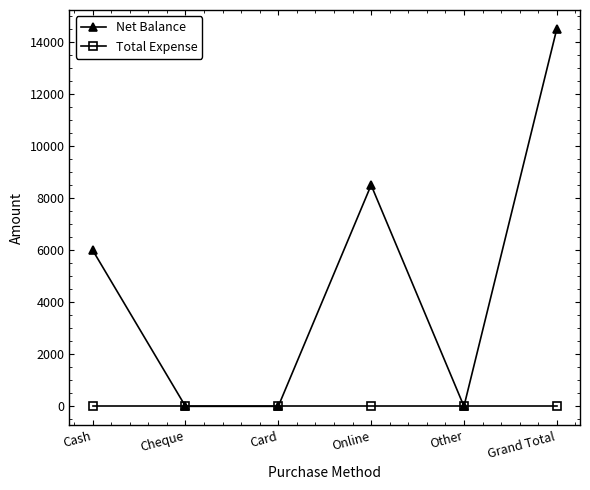

What is the value of the Net Balance point at the 4th from the left?

8498